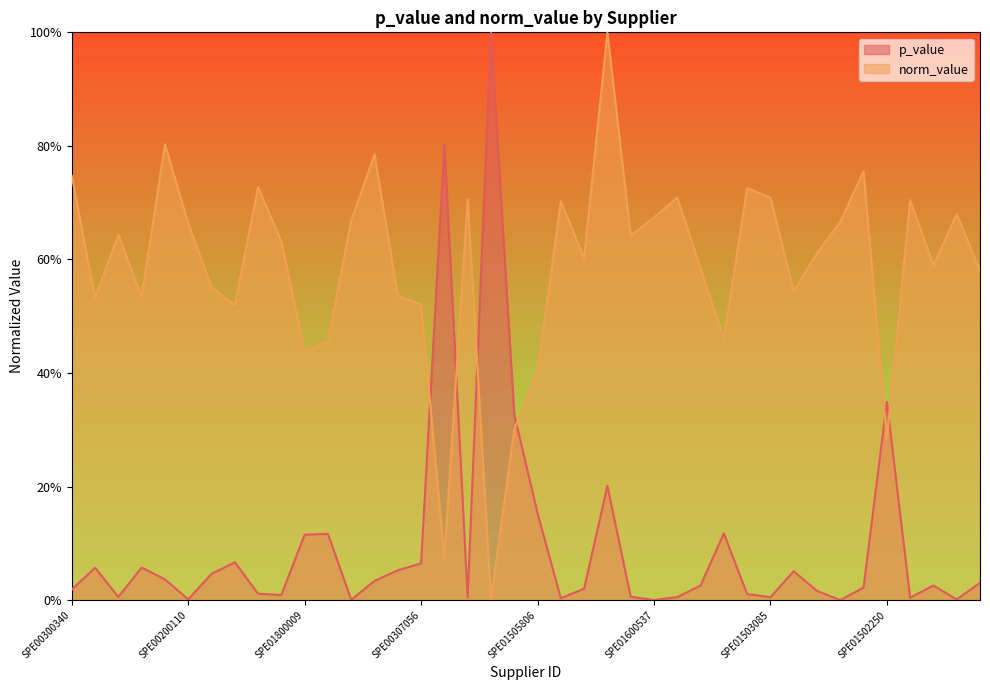

What is the maximum value shown in the chart?

1.0